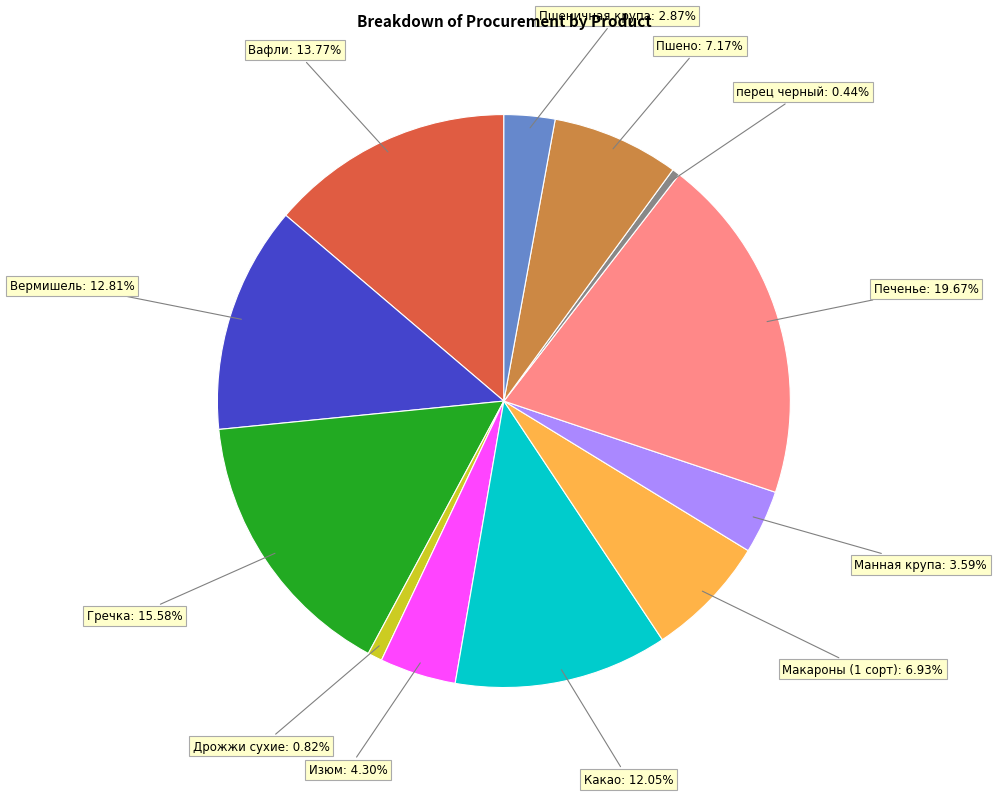

Is there a majority slice in this chart?

No